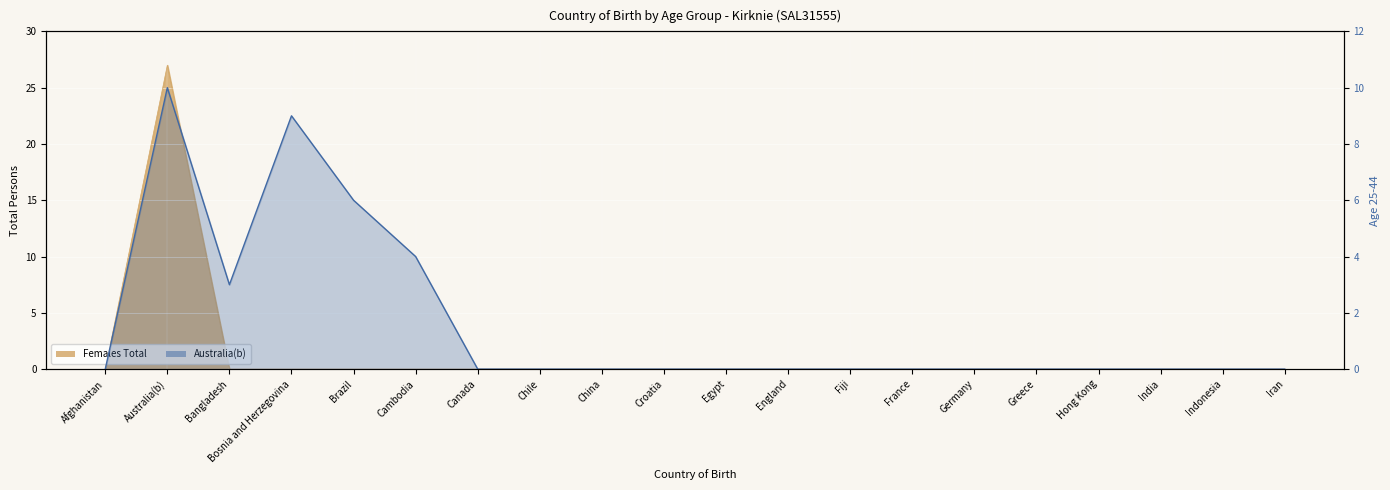

True or false: the data has more than 1 interior local peaks.

True